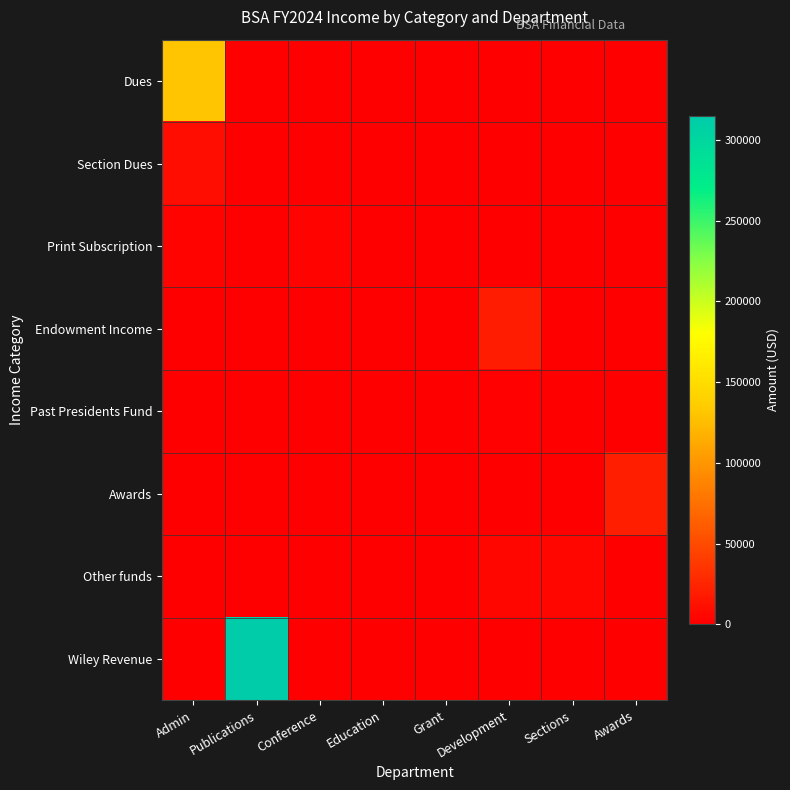

What is the maximum value shown in the chart?

315000